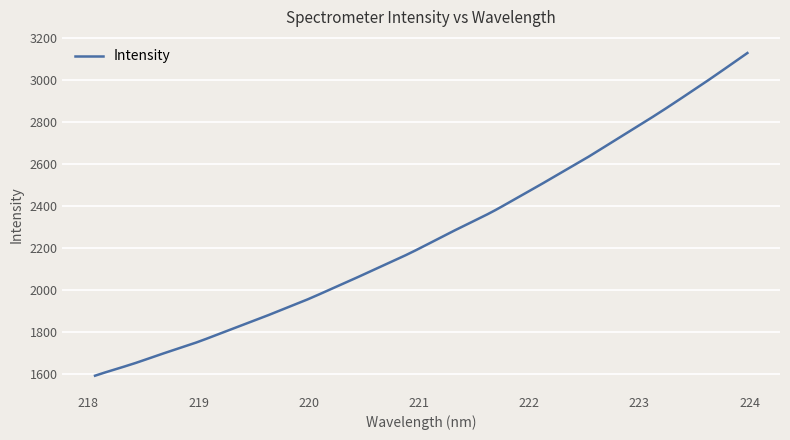

What is the difference between the maximum and minimum values?

1536.6